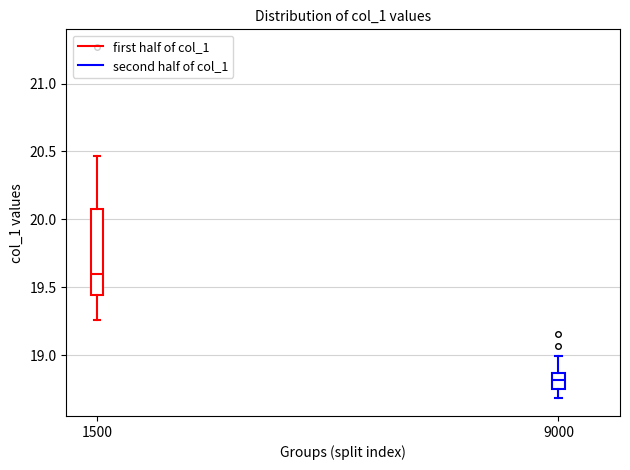

Which box's median line is the highest?

1500